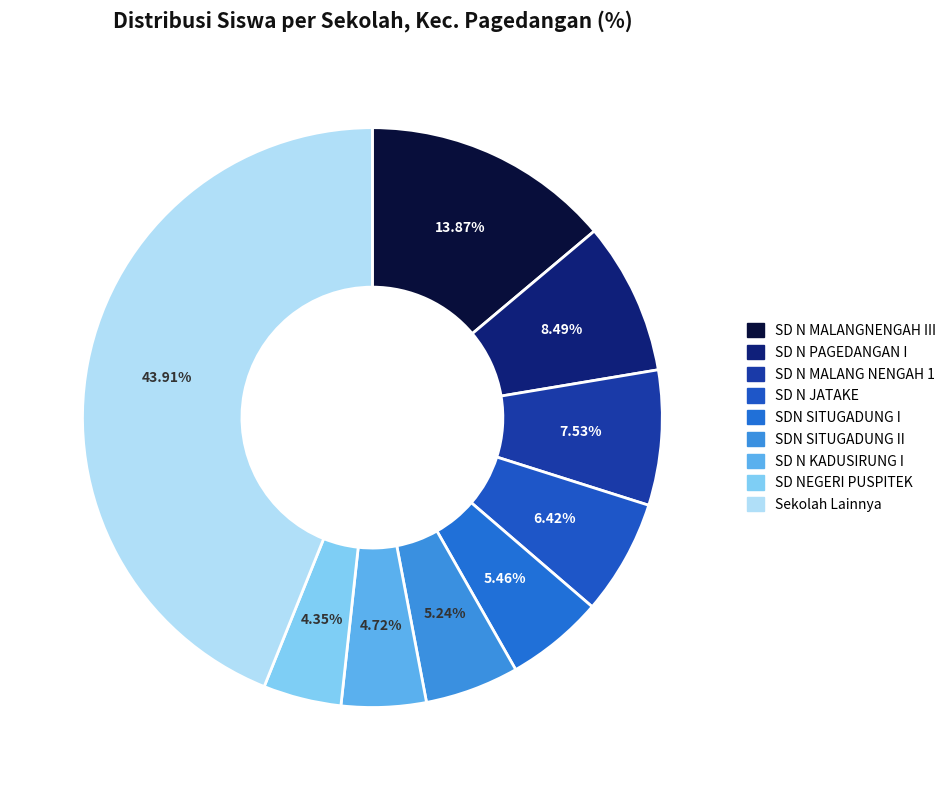

Count the number of slices in the pie.

9